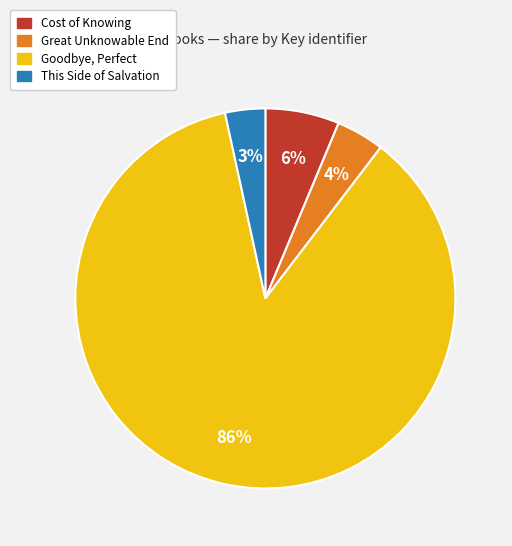

Between Goodbye, Perfect and Cost of Knowing, which is larger?

Goodbye, Perfect